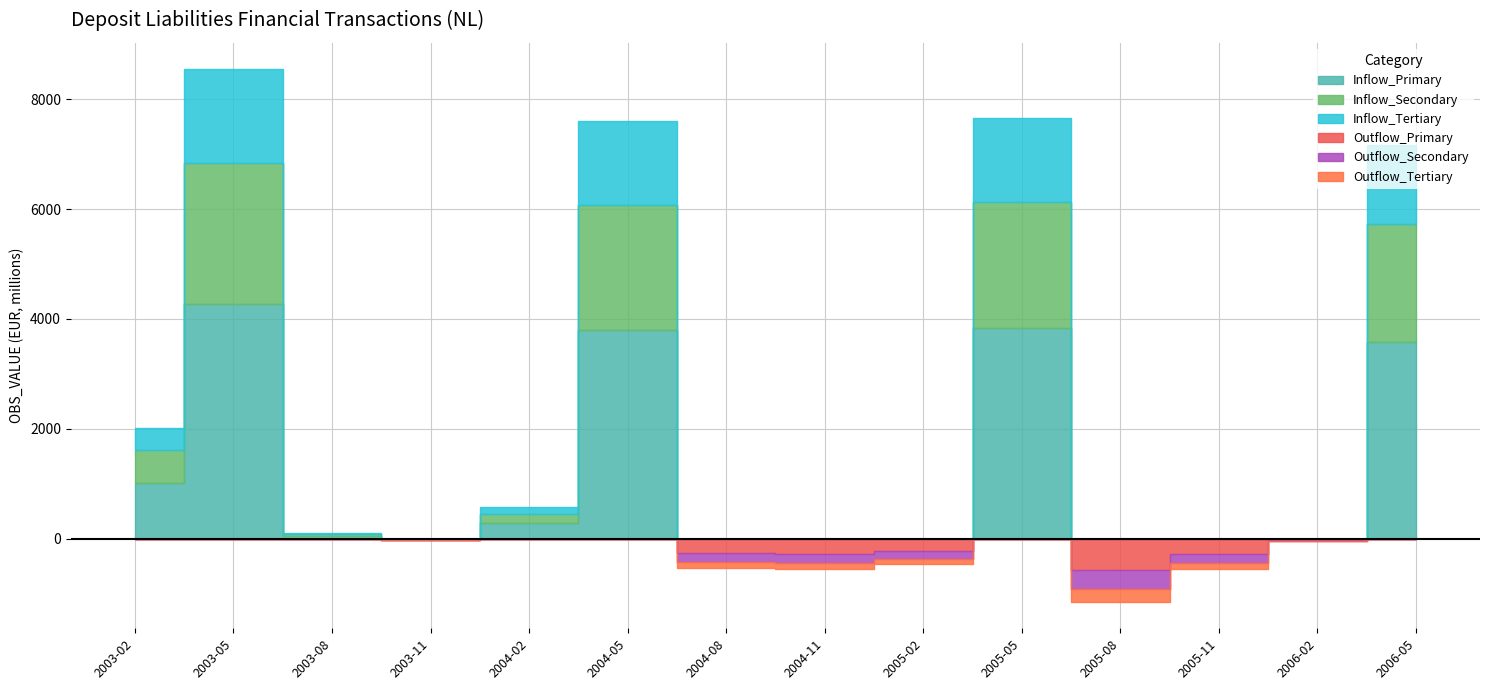

True or false: Negative_Flow and Positive_Flow cross at least once.

False